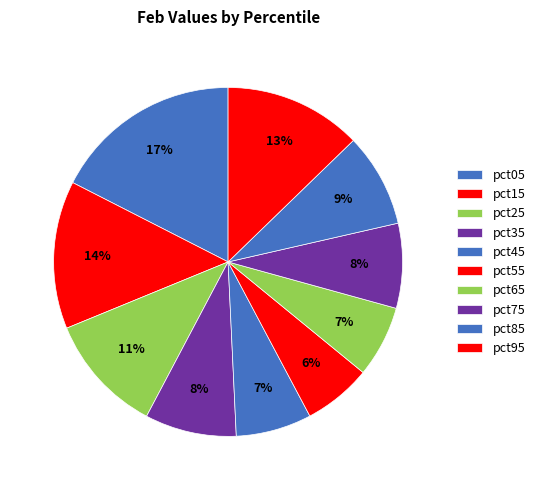

To the nearest percent, what is the combined percentage of pct85 and pct75?

17%